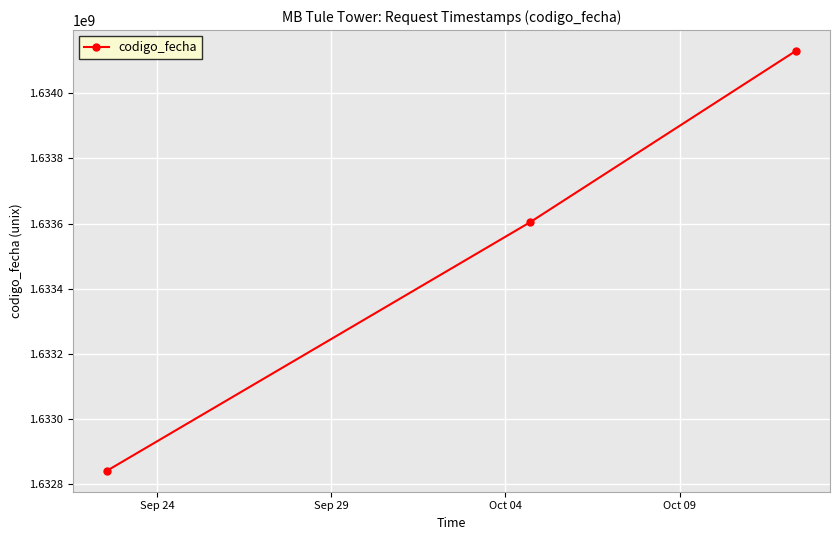

What is the sum of all values?

4900573782